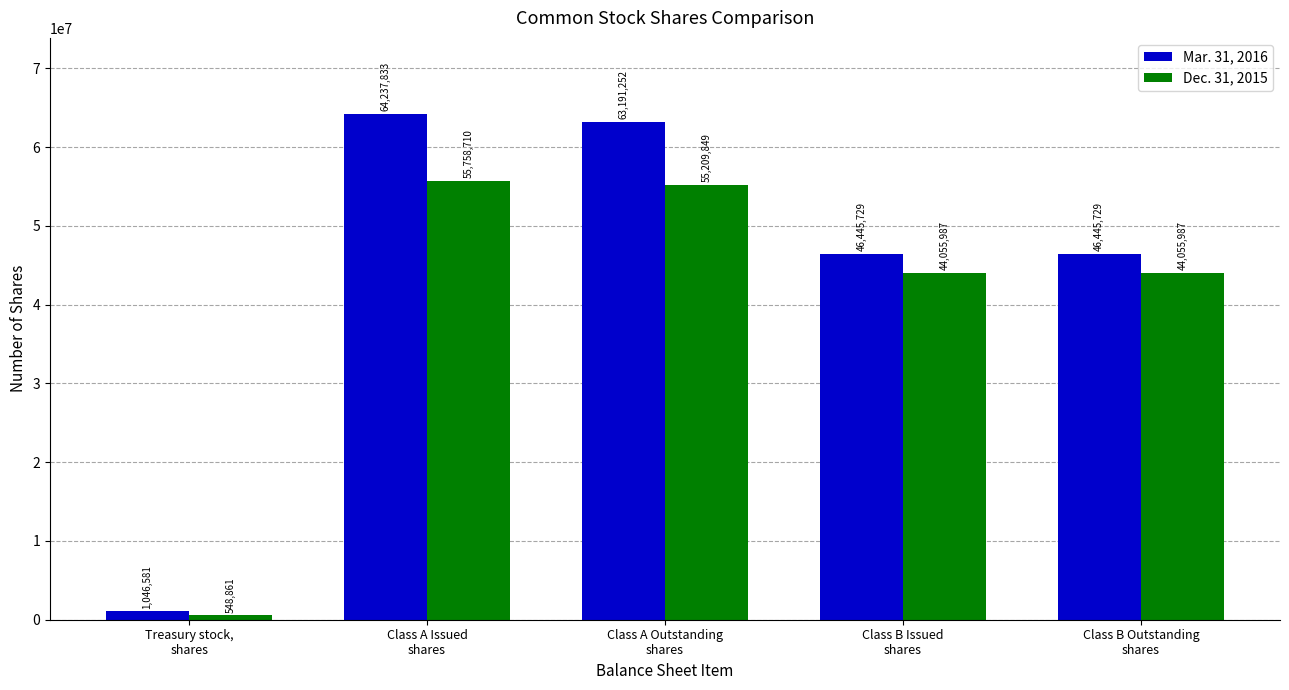

Is the value of Mar. 31, 2016 at Class B Issued
shares greater than the value of Dec. 31, 2015 at Class B Outstanding
shares?

Yes